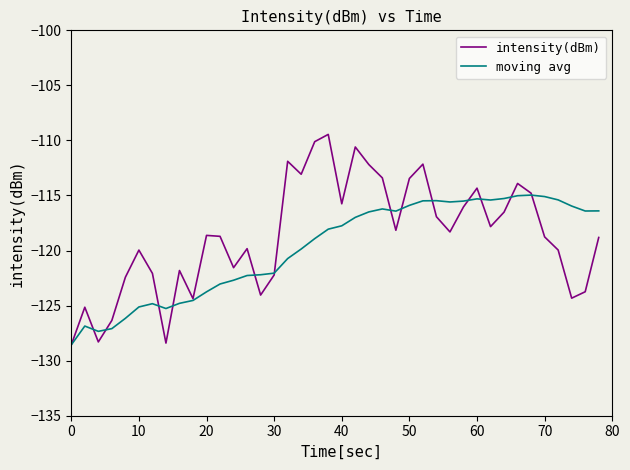

Rank the series by their maximum value, from lowest to highest.

moving avg, intensity(dBm)